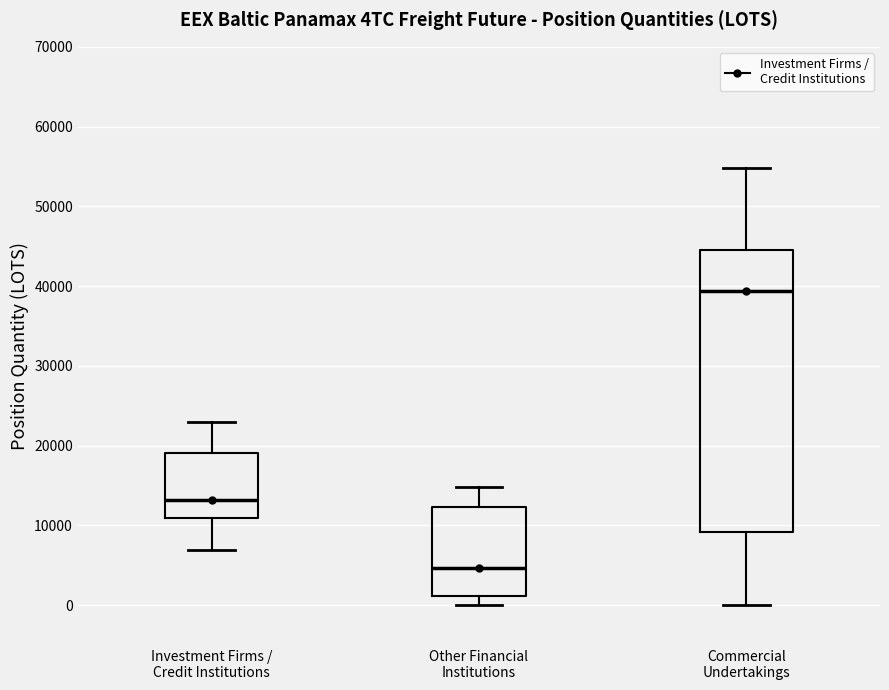

Reading left to right, transcribe this box plot: for each box, give where its median line is, the range the box spans, and where its two whiskers end, as read against the y-axis. The values are not printed on the chart, so give them approximately, as read against the axis.

Investment Firms / Credit Institutions: median 13000, box 11000 to 19000, whiskers 7000 to 23000
Other Financial Institutions: median 5000, box 1000 to 12000, whiskers 0 to 15000
Commercial Undertakings: median 39000, box 9000 to 45000, whiskers 0 to 55000